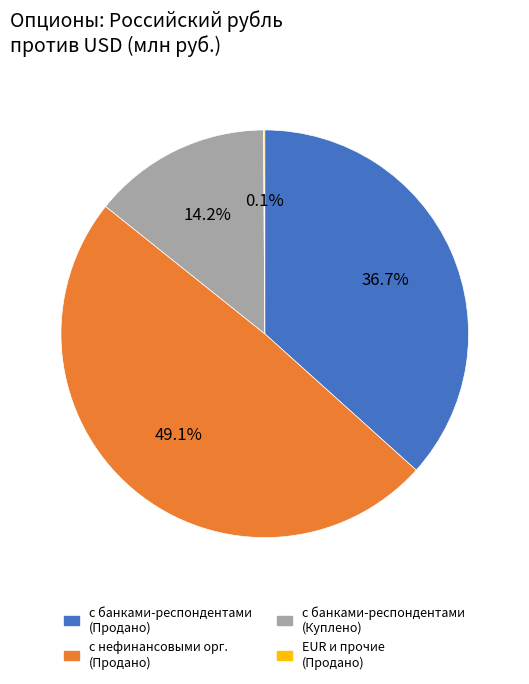

Does any single category account for the majority?

No